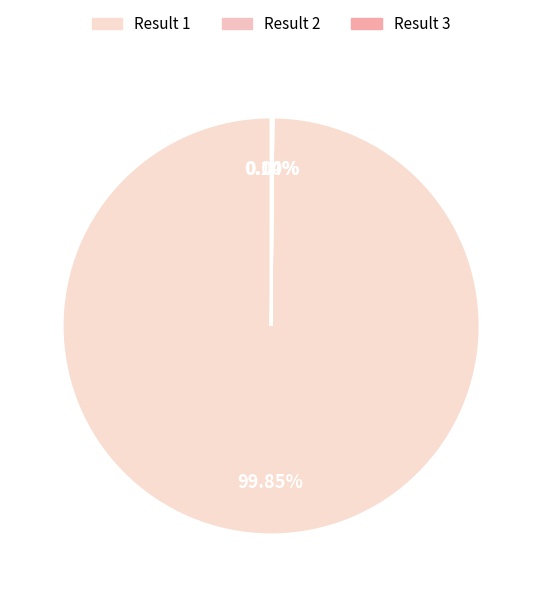

What is the smallest slice in the pie chart?

2